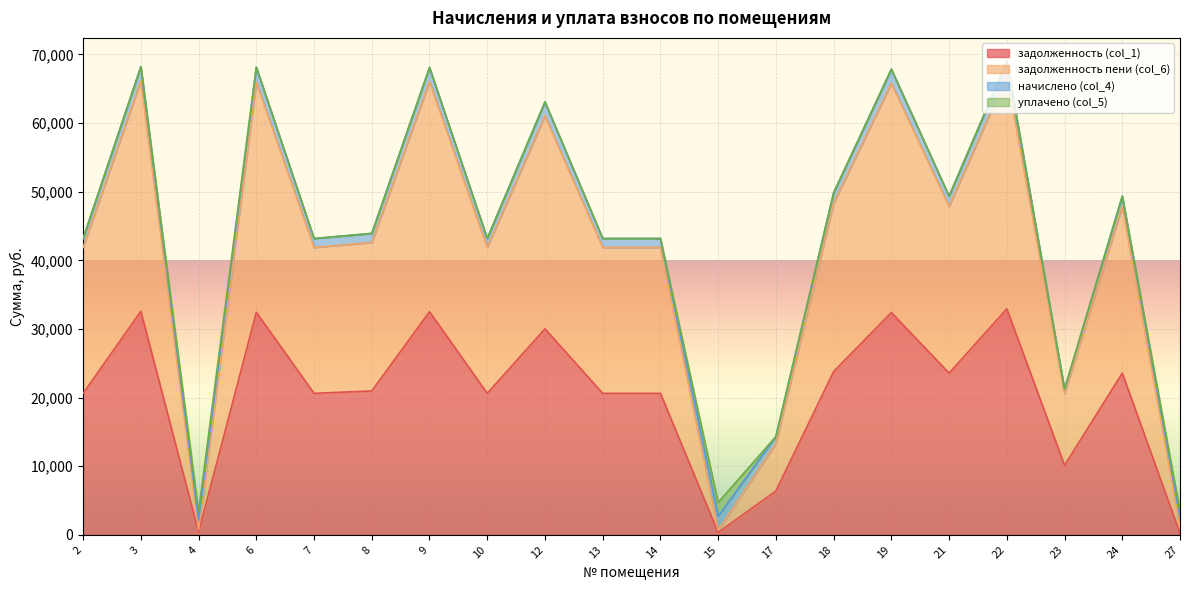

True or false: задолженность (col_1) and задолженность пени (col_6) cross at least once.

False